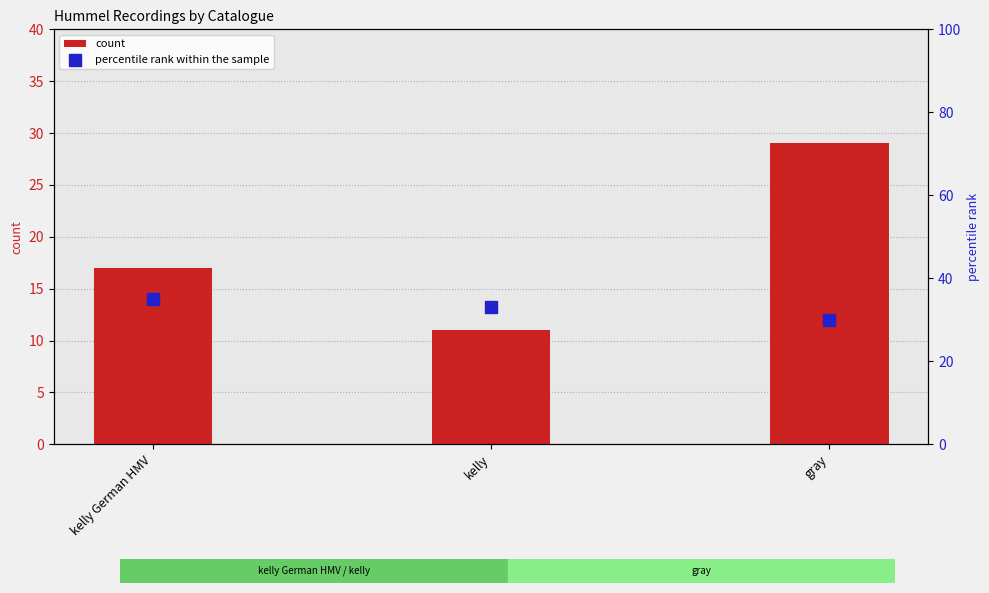

Which series reaches the maximum Y coordinate?

percentile rank within the sample